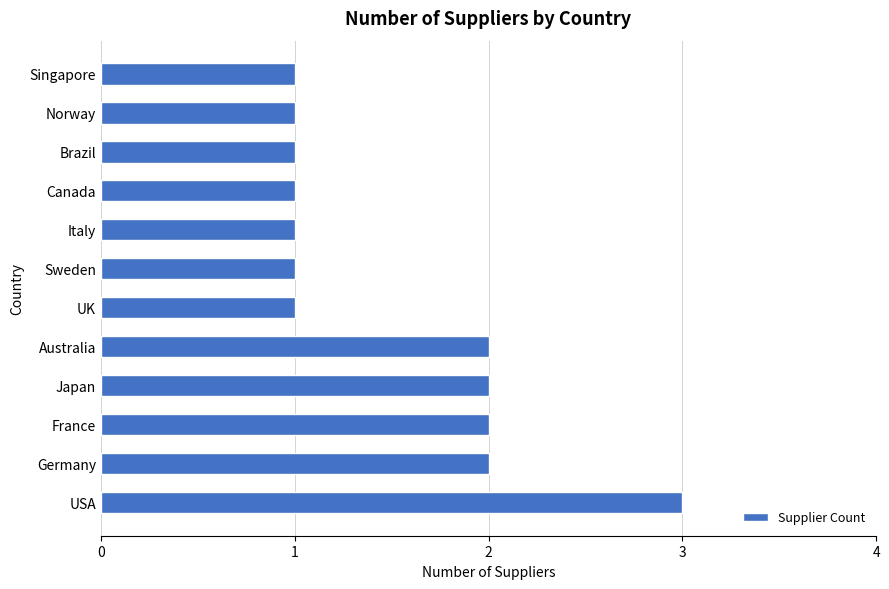

Reading bottom to top, list all the values displayed in this chart.

USA=3	Germany=2	France=2	Japan=2	Australia=2	UK=1	Sweden=1	Italy=1	Canada=1	Brazil=1	Norway=1	Singapore=1